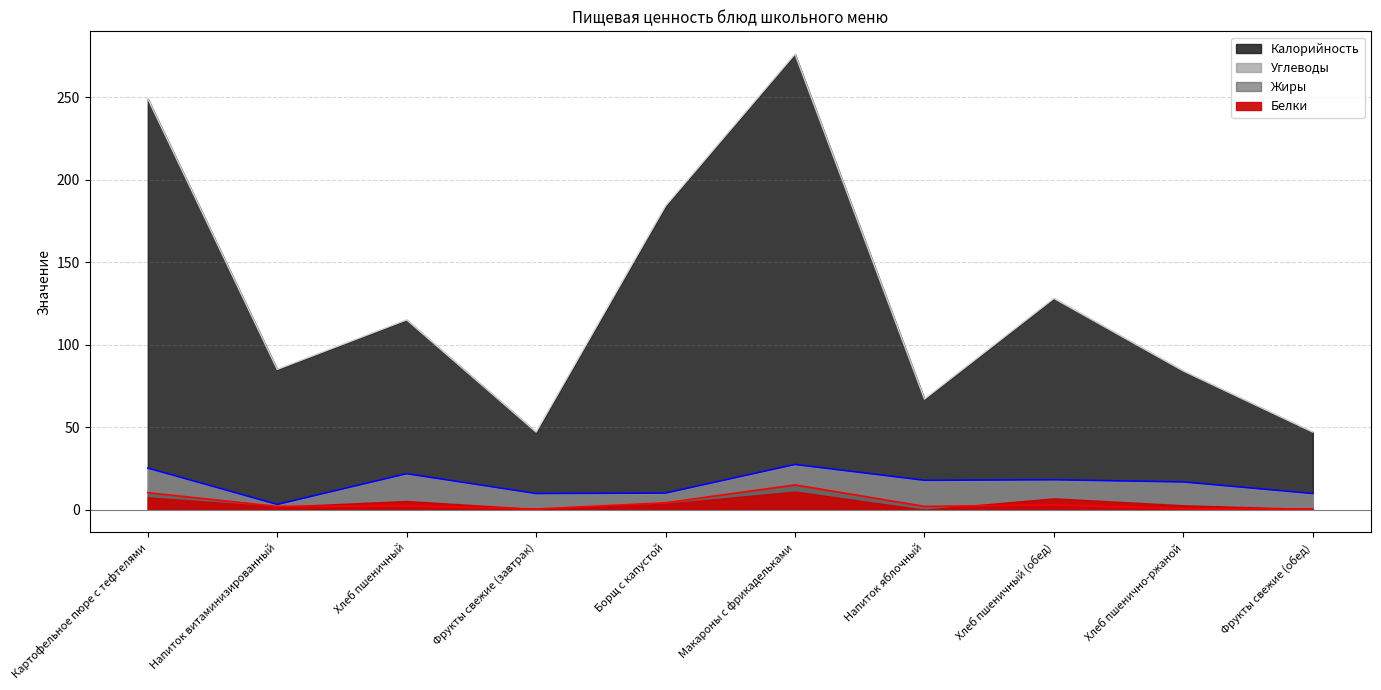

What is the label of the 6th point from the left?

Макароны с фрикадельками